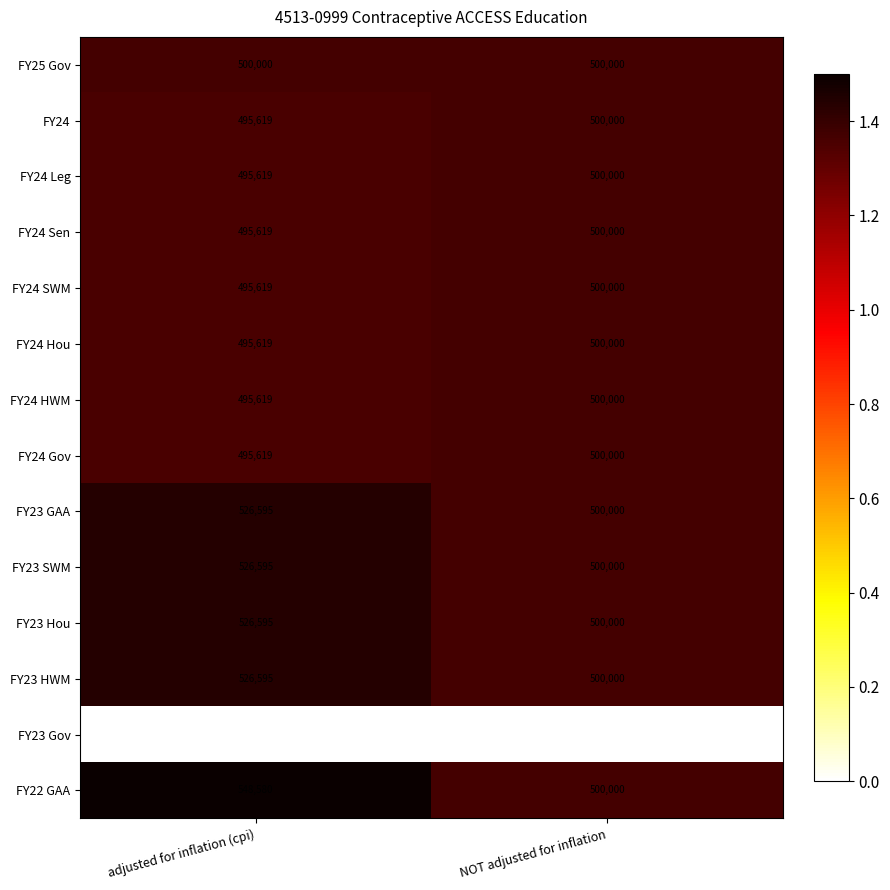

Is it true that FY23 HWM equals 526595 at adjusted for inflation (cpi)?

True